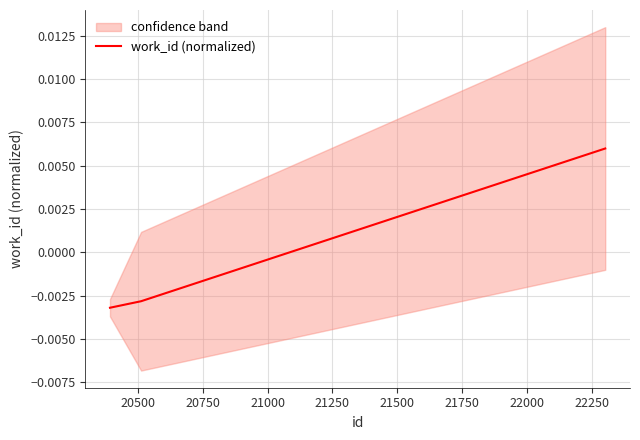

How many values in the work_id (normalized) series are below 0?

2